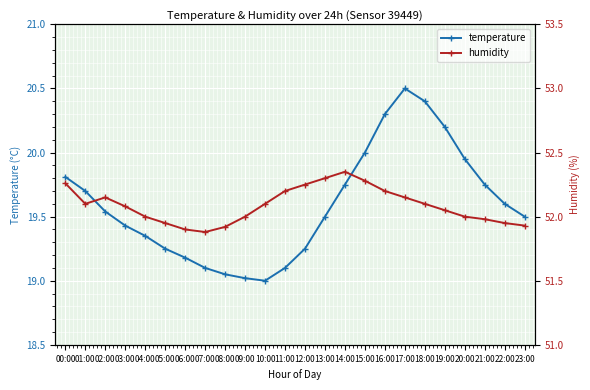

Is it true that humidity equals 27.9 at 05:00?

False